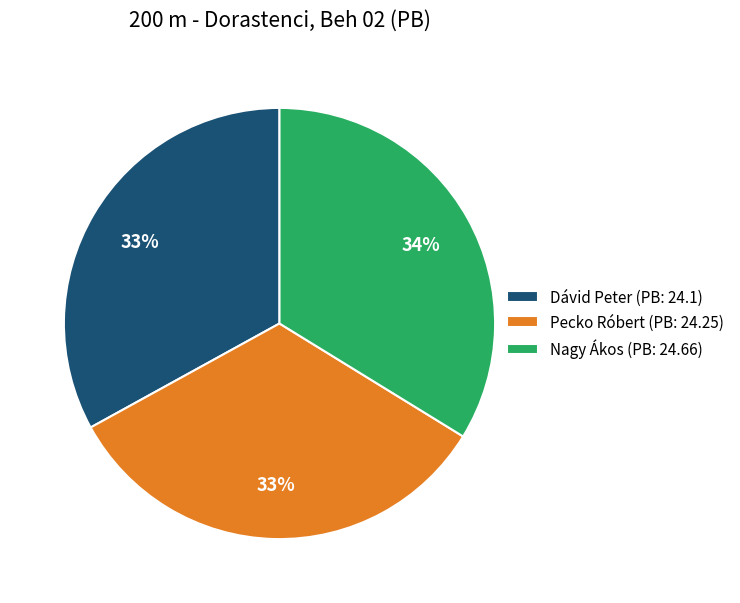

Which category has the biggest portion of the pie?

Nagy Ákos